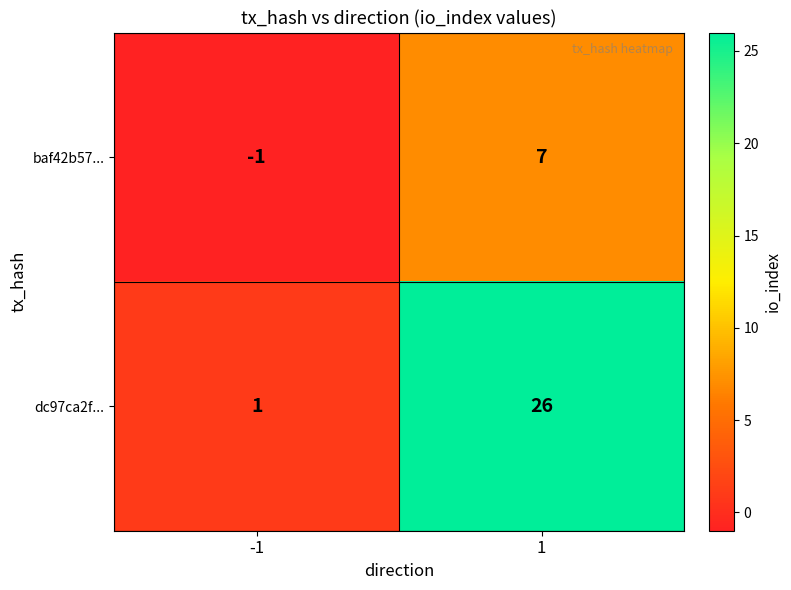

The dc97ca2f... series shows 26 at 1. True or false?

True